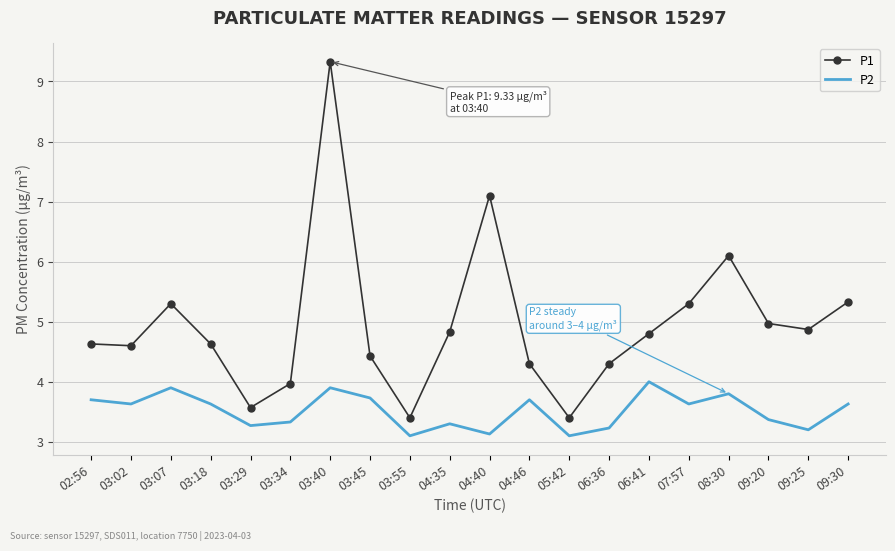

List the series in order of their peak value, highest first.

P1, P2